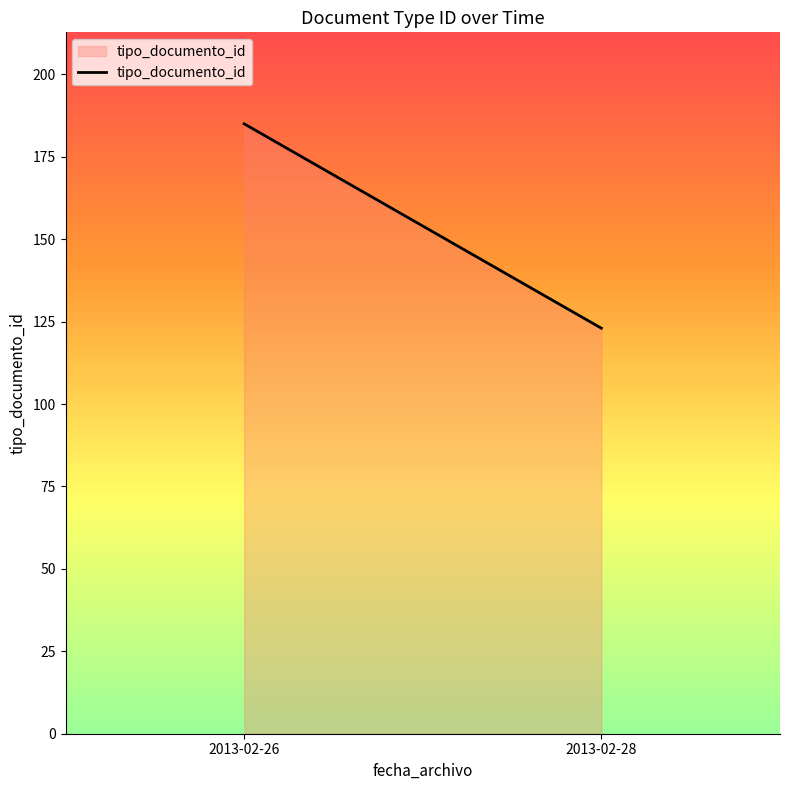

Which has a higher value, 2013-02-26 or 2013-02-28?

2013-02-26